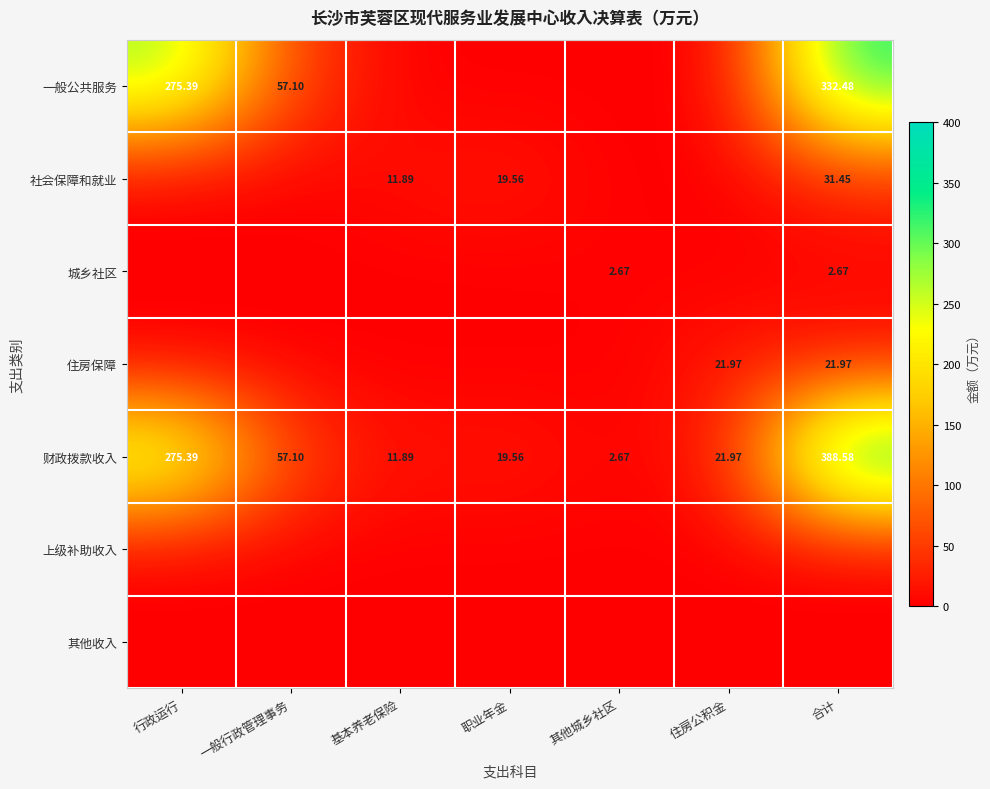

Which category has the highest value in the 财政拨款收入 series?

合计